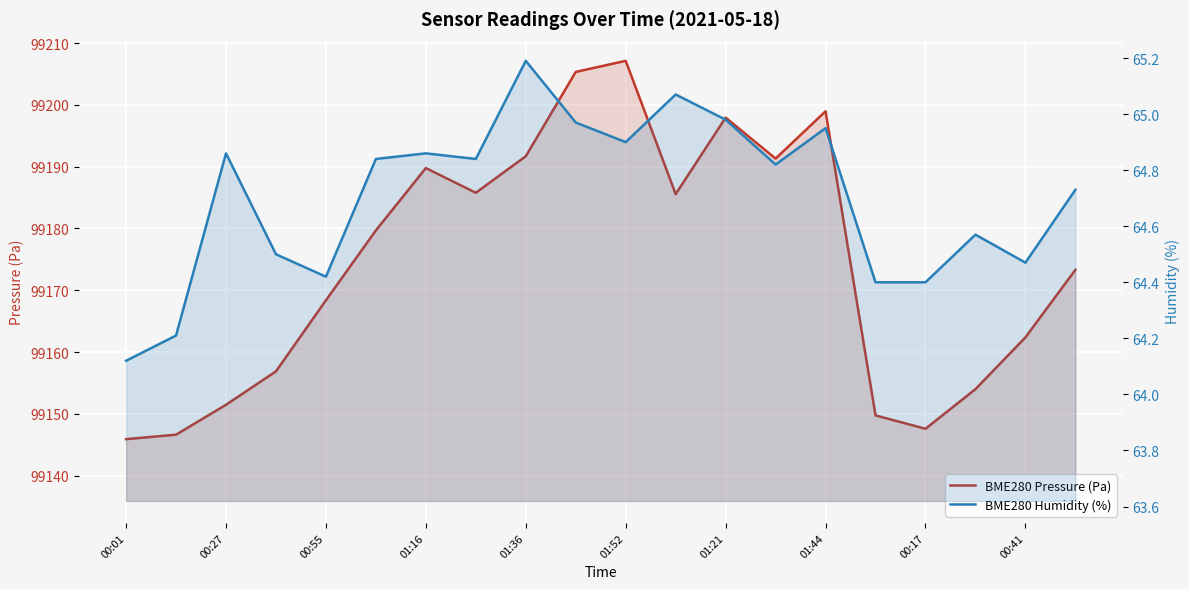

What is the label of the 20th point from the right?

00:01